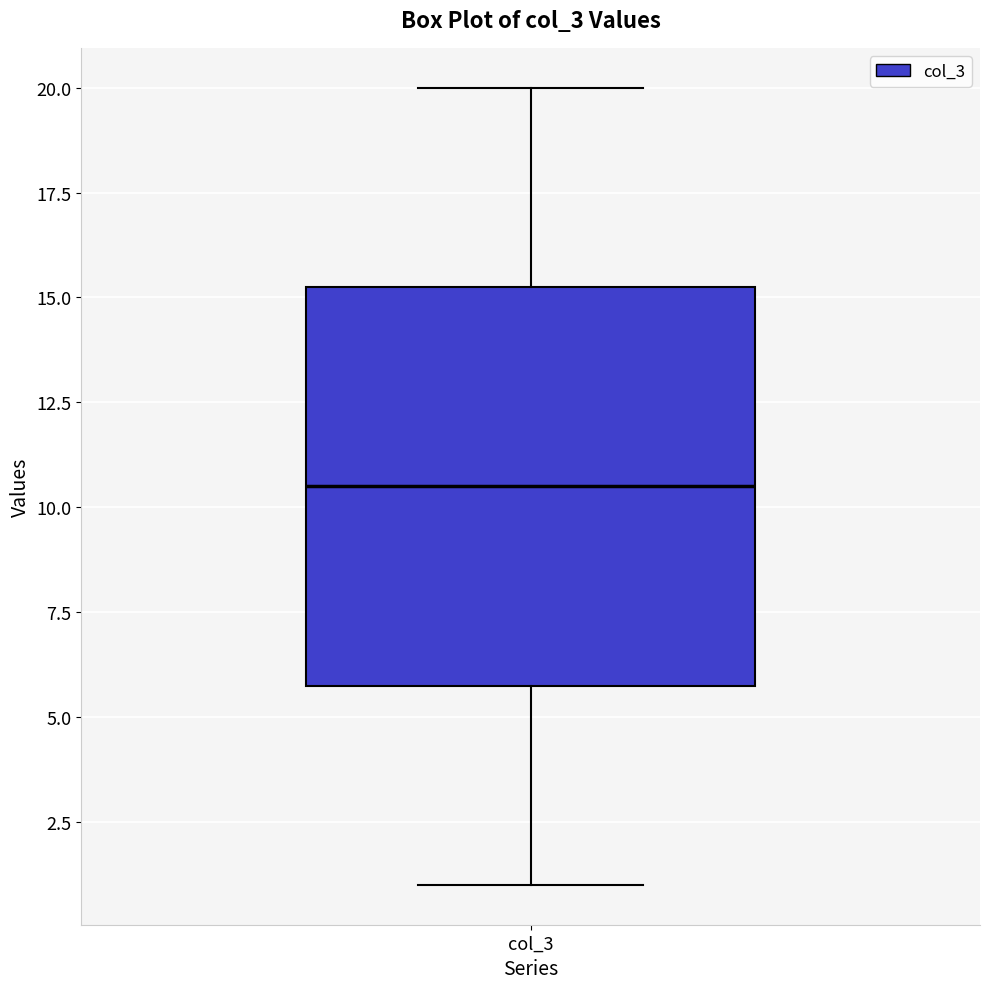

Read this box plot against the y-axis: the position of the median line, the range covered by the box, and the ends of both whiskers. The values are not printed on the chart, so give them approximately, as read against the axis.

median 10.5, box 6.0 to 15.5, whiskers 1.0 to 20.0